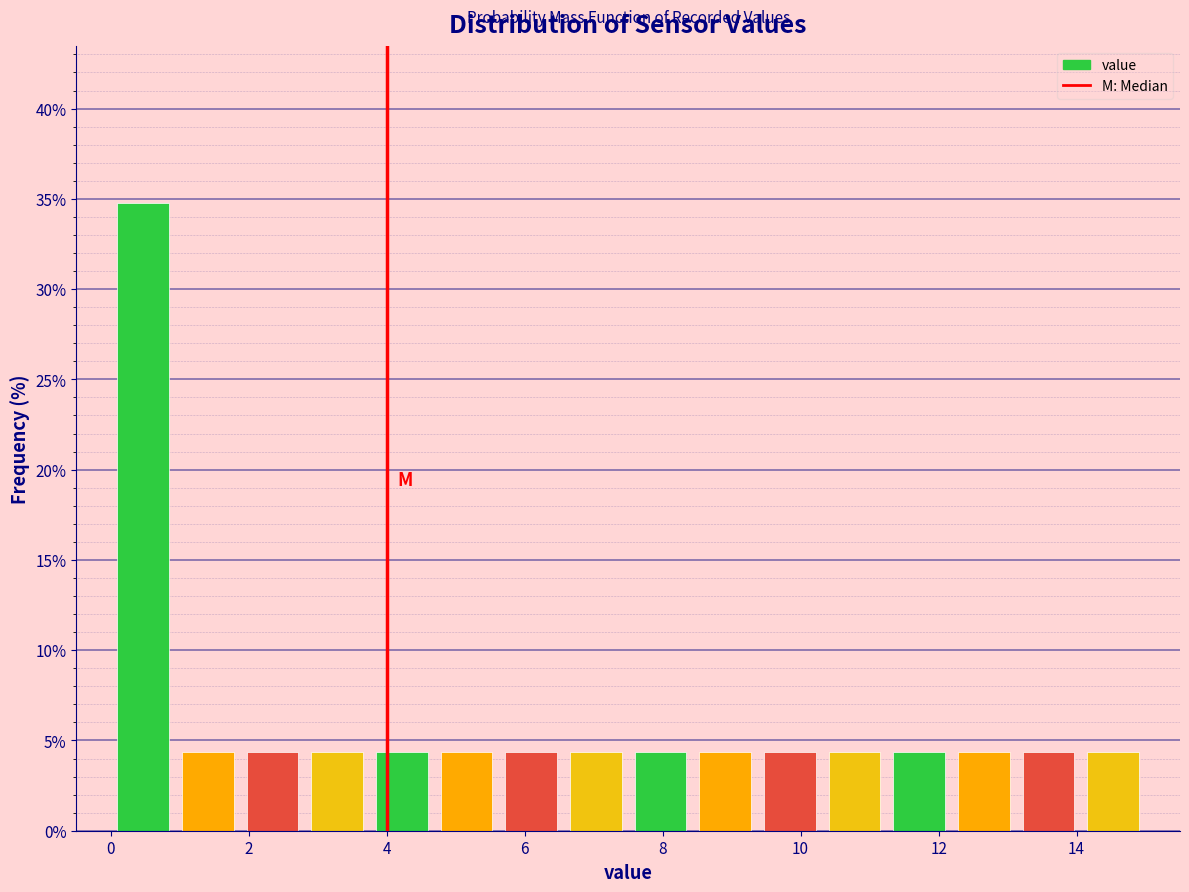

Which range on the x-axis has the tallest bar?

0.0 to 1.0